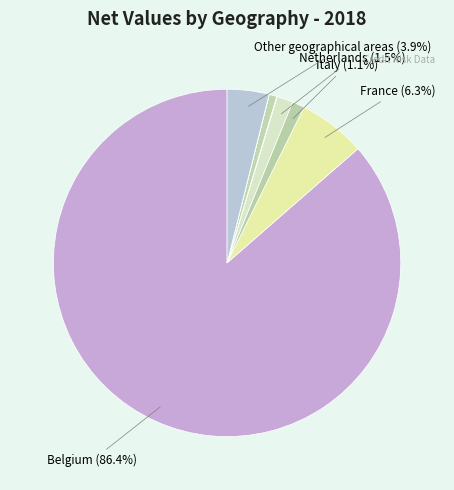

How many slices are in this pie chart?

9